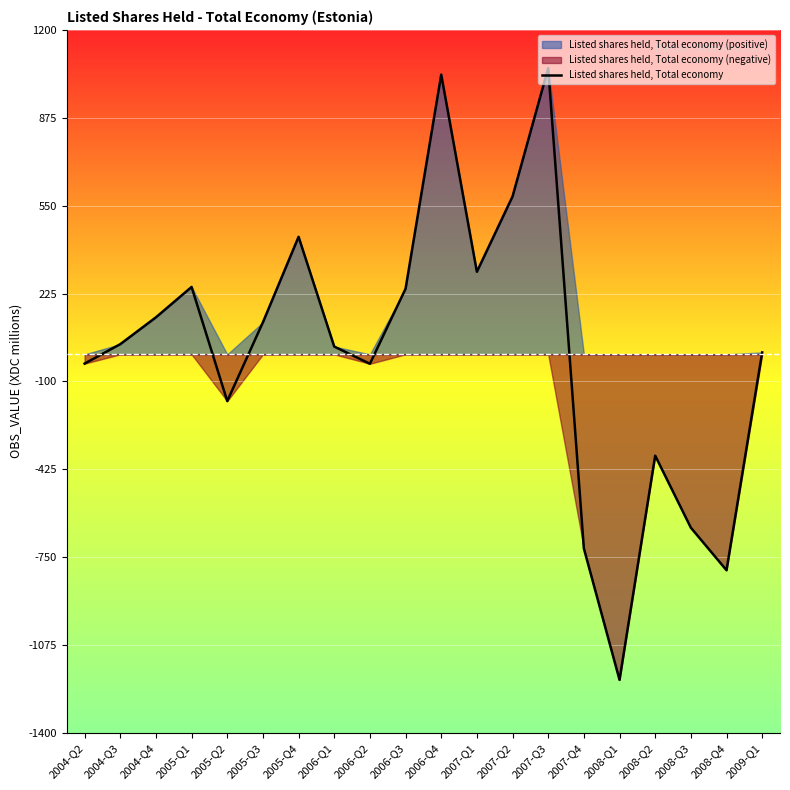

What is the minimum value for Listed shares held, Total economy?

-1204.2